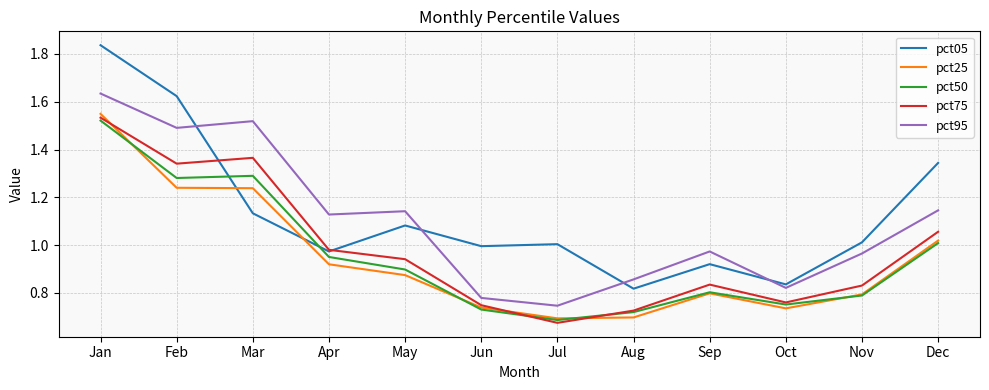

Which category has the highest value across all series?

Jan